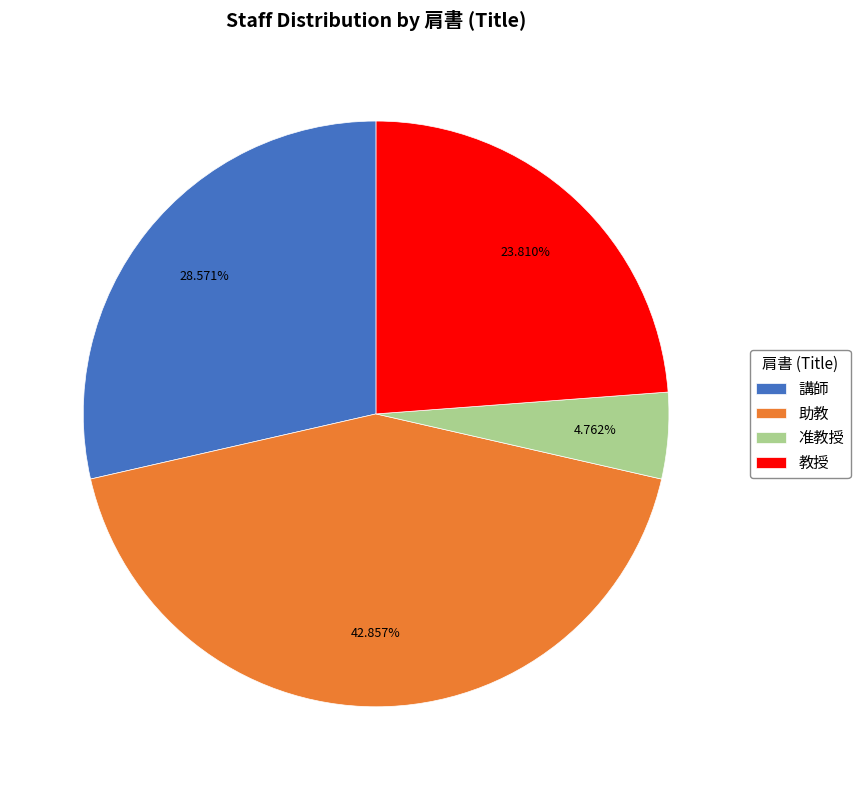

How many slices are in this pie chart?

4